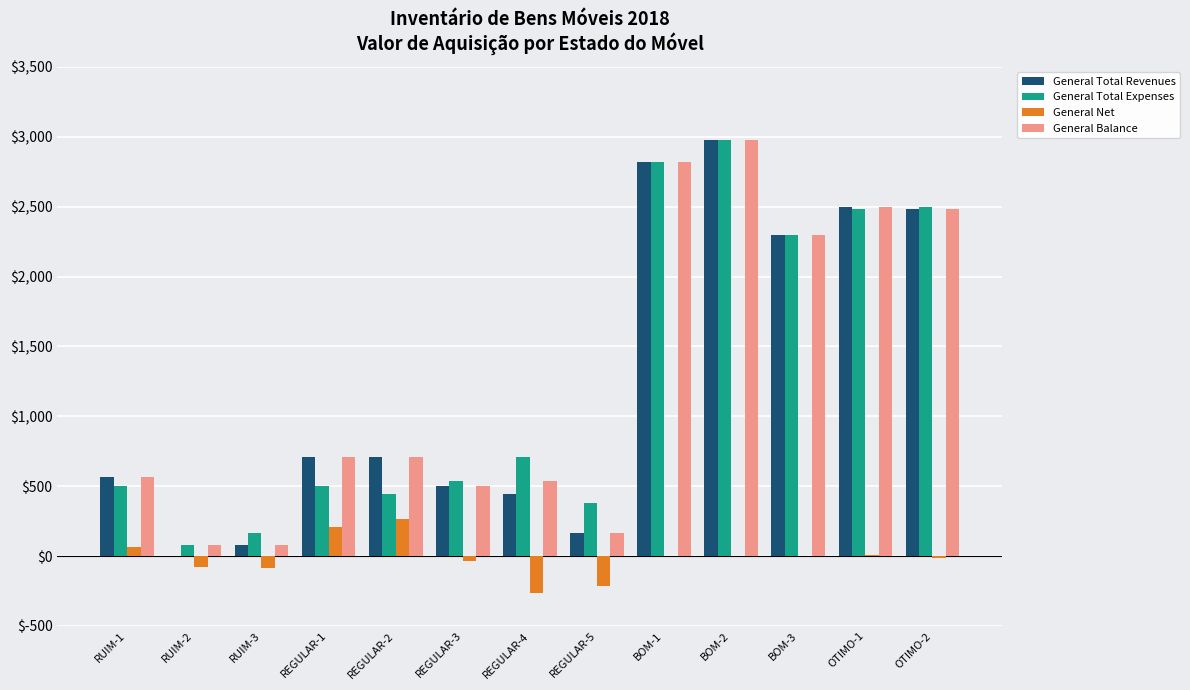

Which series changed the most between BOM-2 and OTIMO-1?

General Total Expenses